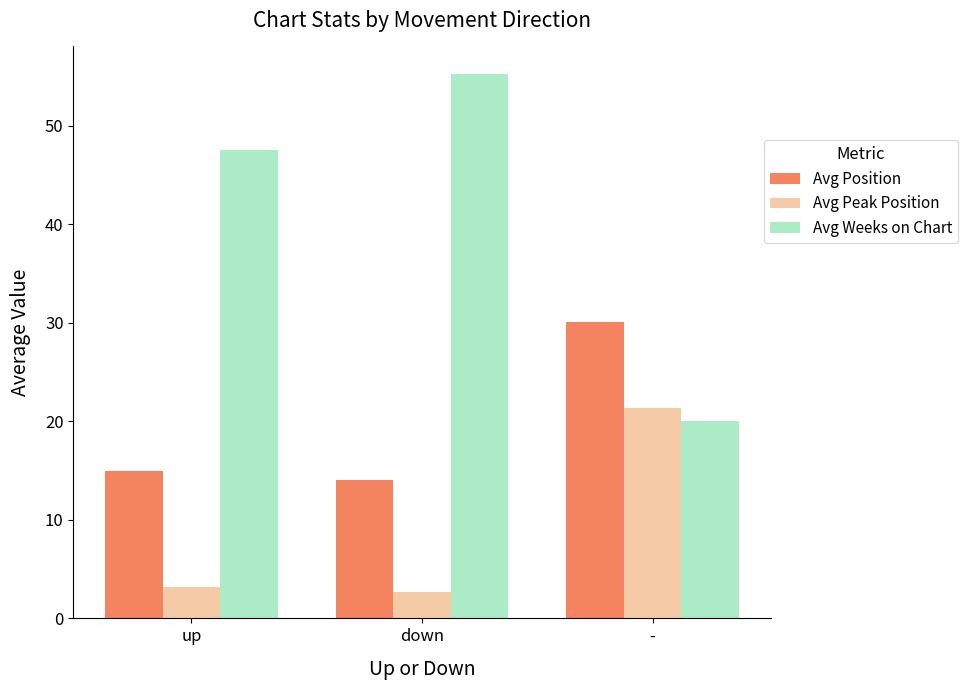

Which series has the largest total across all categories?

Avg Weeks on Chart